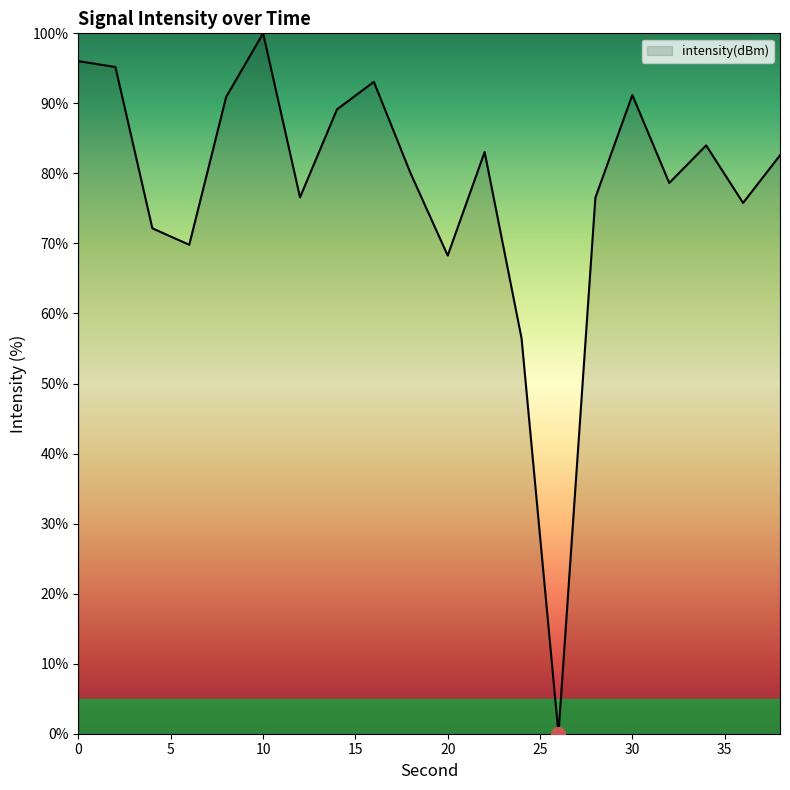

What is the maximum value shown in the chart?

100.0